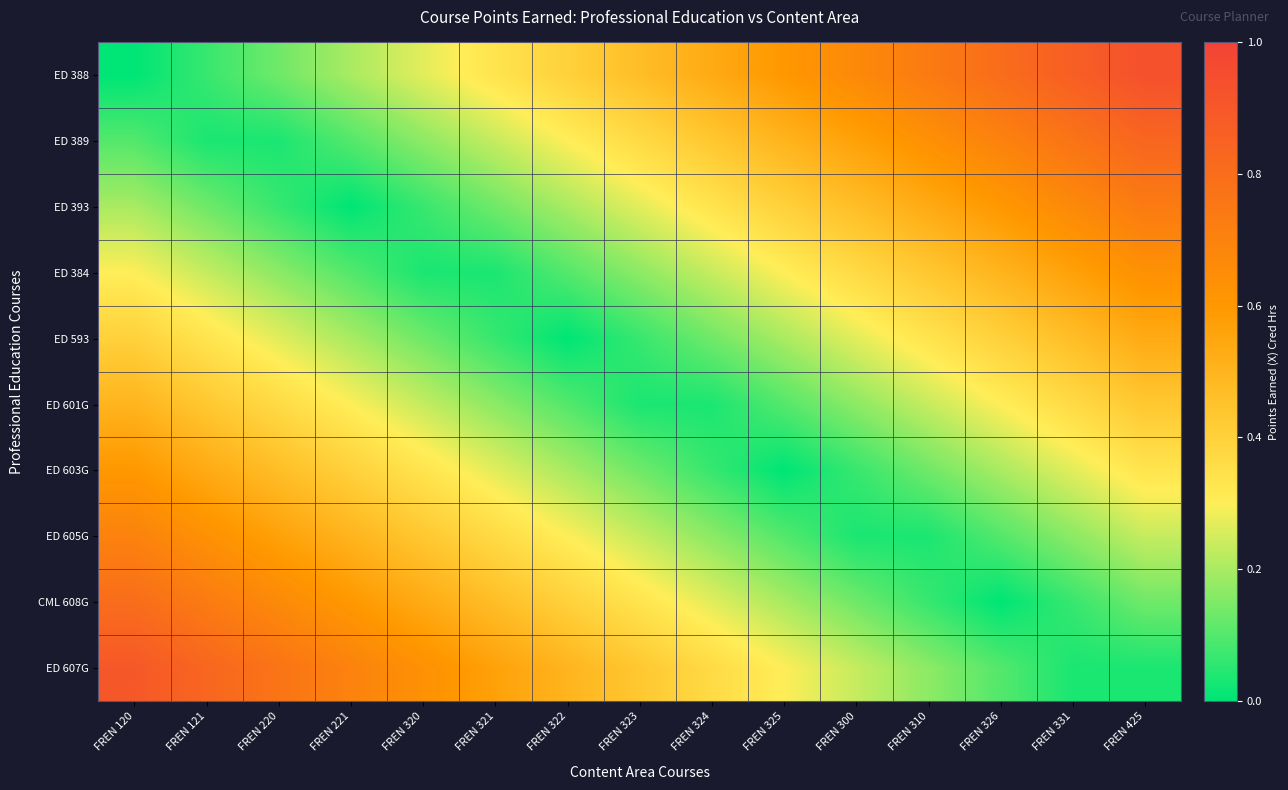

Reading left to right, what are all the values shown in this chart?

ED 388: FREN 120=0.0	FREN 121=0.1	FREN 220=0.1	FREN 221=0.2	FREN 320=0.3	FREN 321=0.3	FREN 322=0.4	FREN 323=0.5	FREN 324=0.5	FREN 325=0.6	FREN 300=0.7	FREN 310=0.7	FREN 326=0.8	FREN 331=0.9	FREN 425=0.9
ED 389: FREN 120=0.1	FREN 121=0.0	FREN 220=0.0	FREN 221=0.1	FREN 320=0.2	FREN 321=0.2	FREN 322=0.3	FREN 323=0.4	FREN 324=0.4	FREN 325=0.5	FREN 300=0.6	FREN 310=0.6	FREN 326=0.7	FREN 331=0.8	FREN 425=0.8
ED 393: FREN 120=0.2	FREN 121=0.1	FREN 220=0.1	FREN 221=0.0	FREN 320=0.1	FREN 321=0.1	FREN 322=0.2	FREN 323=0.3	FREN 324=0.3	FREN 325=0.4	FREN 300=0.5	FREN 310=0.5	FREN 326=0.6	FREN 331=0.7	FREN 425=0.7
ED 384: FREN 120=0.3	FREN 121=0.2	FREN 220=0.2	FREN 221=0.1	FREN 320=0.0	FREN 321=0.0	FREN 322=0.1	FREN 323=0.2	FREN 324=0.2	FREN 325=0.3	FREN 300=0.4	FREN 310=0.4	FREN 326=0.5	FREN 331=0.6	FREN 425=0.6
ED 593: FREN 120=0.4	FREN 121=0.3	FREN 220=0.3	FREN 221=0.2	FREN 320=0.1	FREN 321=0.1	FREN 322=0.0	FREN 323=0.1	FREN 324=0.1	FREN 325=0.2	FREN 300=0.3	FREN 310=0.3	FREN 326=0.4	FREN 331=0.5	FREN 425=0.5
ED 601G: FREN 120=0.5	FREN 121=0.4	FREN 220=0.4	FREN 221=0.3	FREN 320=0.2	FREN 321=0.2	FREN 322=0.1	FREN 323=0.0	FREN 324=0.0	FREN 325=0.1	FREN 300=0.2	FREN 310=0.2	FREN 326=0.3	FREN 331=0.4	FREN 425=0.4
ED 603G: FREN 120=0.6	FREN 121=0.5	FREN 220=0.5	FREN 221=0.4	FREN 320=0.3	FREN 321=0.3	FREN 322=0.2	FREN 323=0.1	FREN 324=0.1	FREN 325=0.0	FREN 300=0.1	FREN 310=0.1	FREN 326=0.2	FREN 331=0.3	FREN 425=0.3
ED 605G: FREN 120=0.7	FREN 121=0.6	FREN 220=0.6	FREN 221=0.5	FREN 320=0.4	FREN 321=0.4	FREN 322=0.3	FREN 323=0.2	FREN 324=0.2	FREN 325=0.1	FREN 300=0.0	FREN 310=0.0	FREN 326=0.1	FREN 331=0.2	FREN 425=0.2
CML 608G: FREN 120=0.8	FREN 121=0.7	FREN 220=0.7	FREN 221=0.6	FREN 320=0.5	FREN 321=0.5	FREN 322=0.4	FREN 323=0.3	FREN 324=0.3	FREN 325=0.2	FREN 300=0.1	FREN 310=0.1	FREN 326=0.0	FREN 331=0.1	FREN 425=0.1
ED 607G: FREN 120=0.9	FREN 121=0.8	FREN 220=0.8	FREN 221=0.7	FREN 320=0.6	FREN 321=0.6	FREN 322=0.5	FREN 323=0.4	FREN 324=0.4	FREN 325=0.3	FREN 300=0.2	FREN 310=0.2	FREN 326=0.1	FREN 331=0.0	FREN 425=0.0